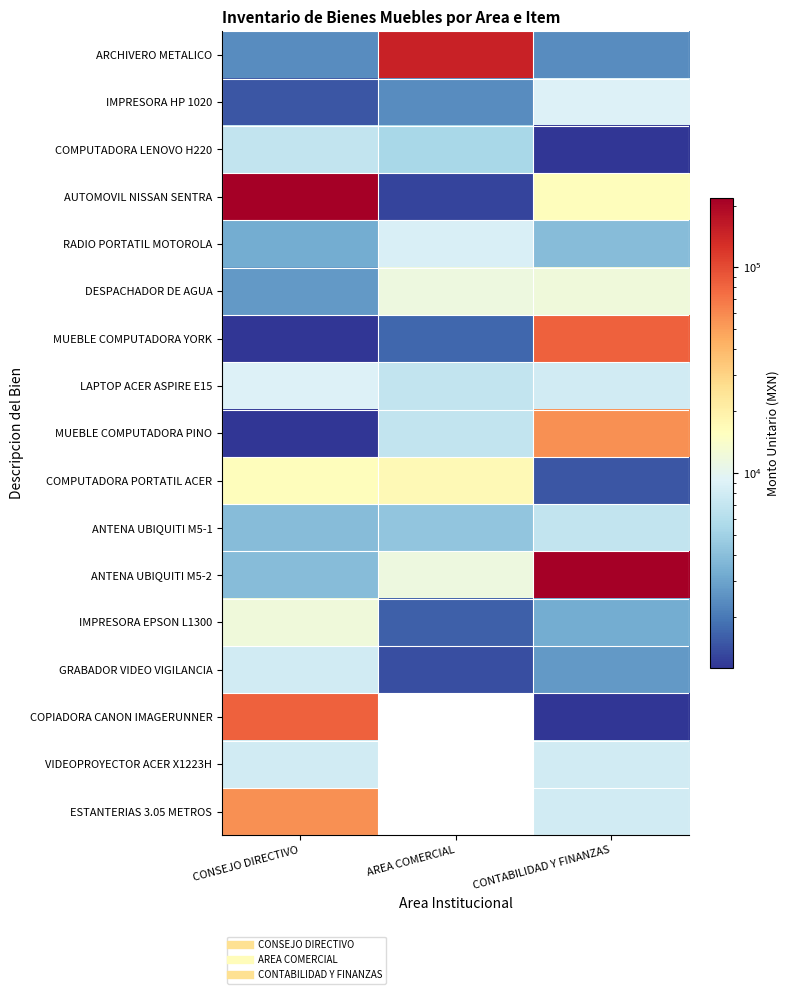

How many categories are shown in the chart?

3